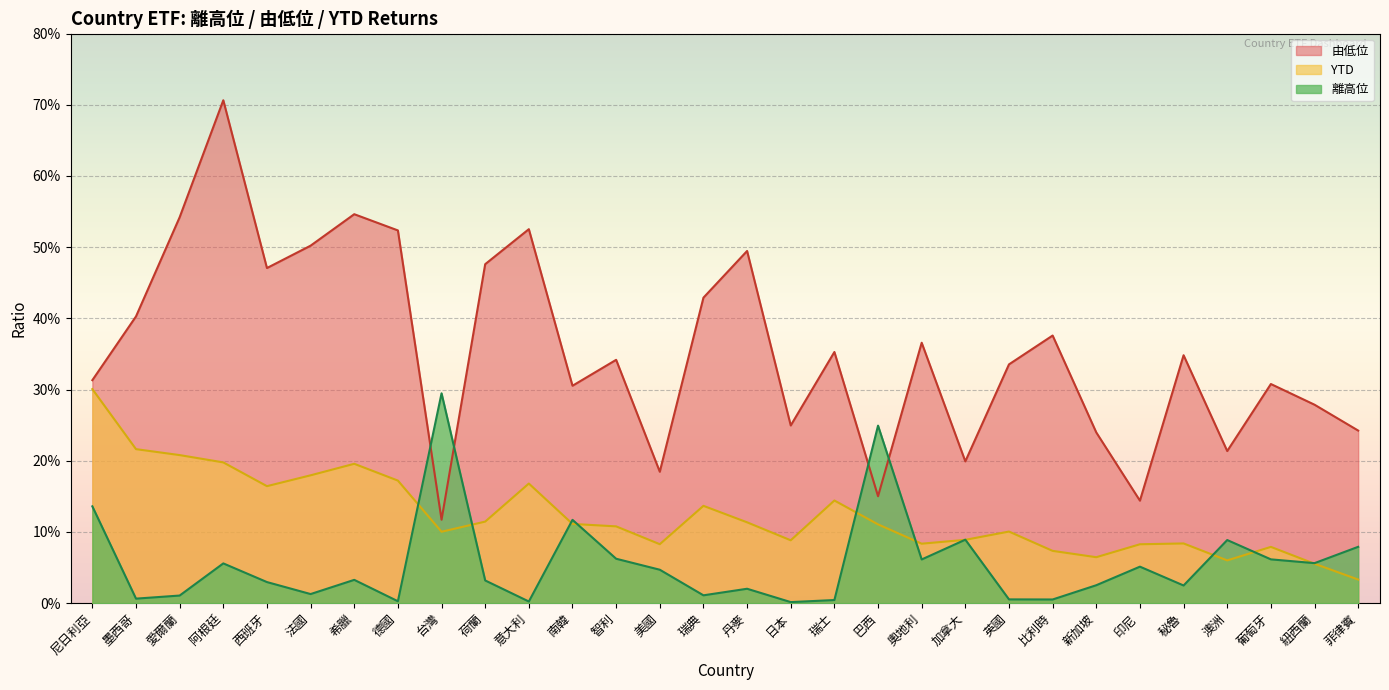

How many lines are shown in the chart?

3